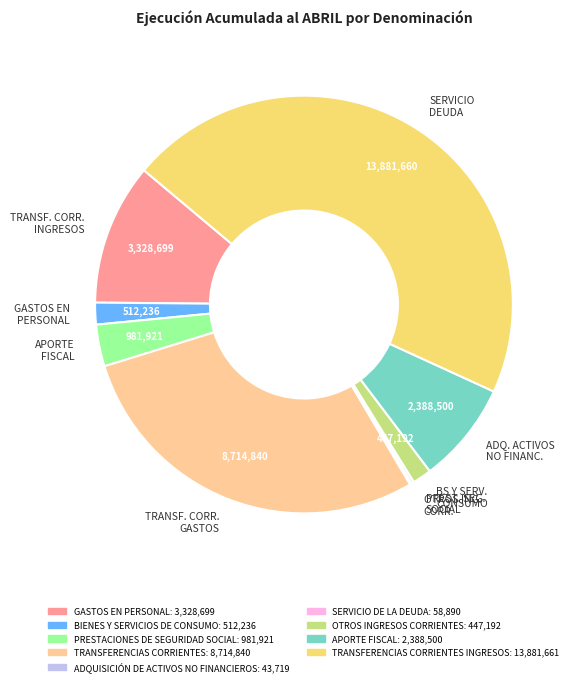

Approximately how many times larger is the value at SERVICIO DEUDA compared to TRANSF. CORR. GASTOS?

1.6